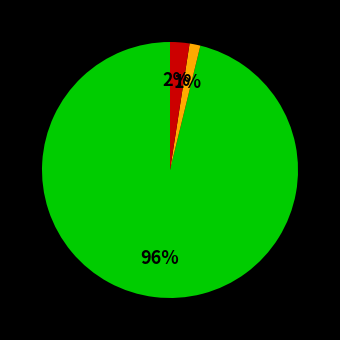

Does any single category account for the majority?

Yes